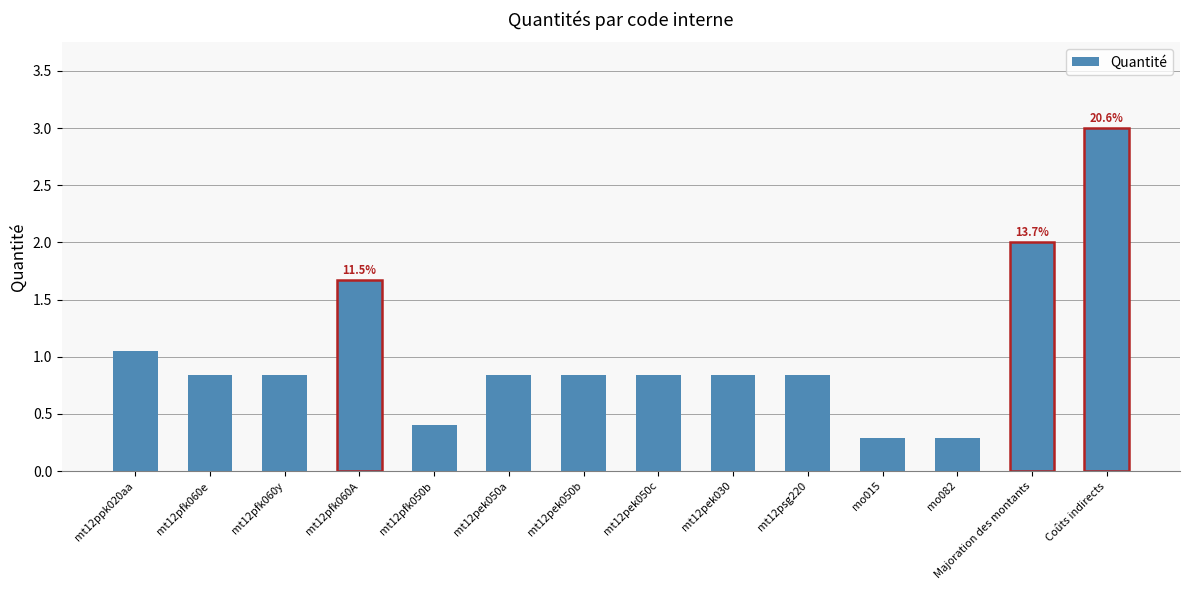

How many distinct data groups are displayed?

1